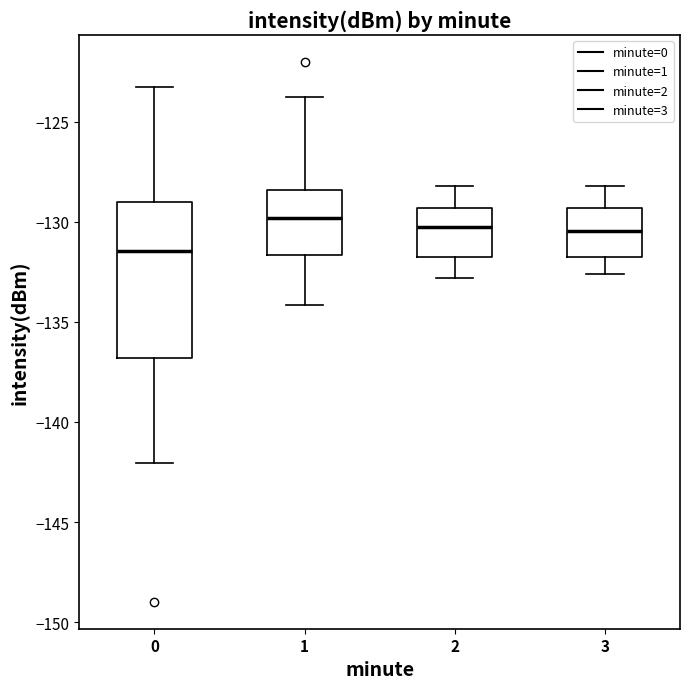

Reading left to right, read every box against the y-axis: the position of its median line, the range the box covers, and the ends of its whiskers. The values are not printed on the chart, so give them approximately, as read against the axis.

0: median -131.5, box -137.0 to -129.0, whiskers -142.0 to -123.5
1: median -130.0, box -131.5 to -128.5, whiskers -134.0 to -124.0
2: median -130.0, box -131.5 to -129.5, whiskers -133.0 to -128.0
3: median -130.5, box -131.5 to -129.5, whiskers -132.5 to -128.0